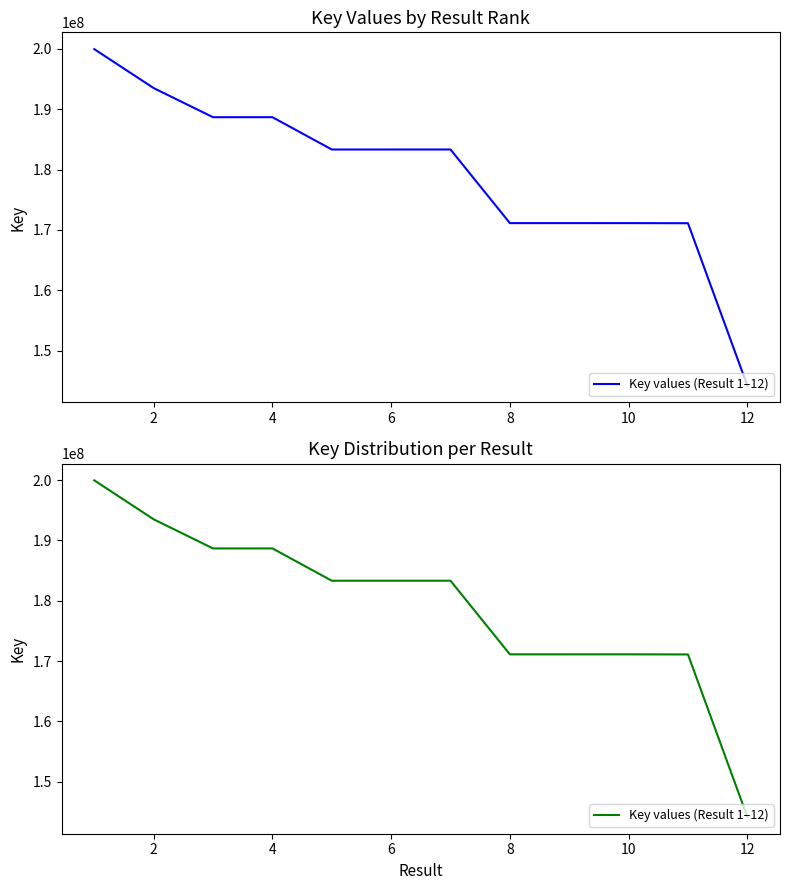

What is the smallest value displayed?

144175683